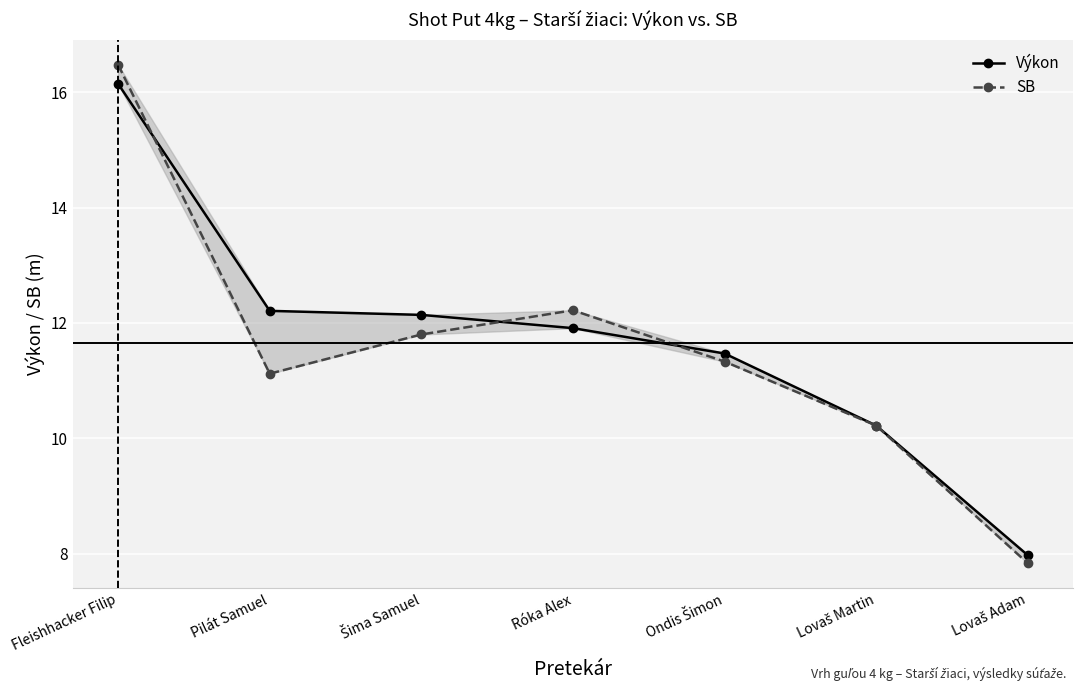

Is it true that SB equals 11.8 at Šima Samuel?

True